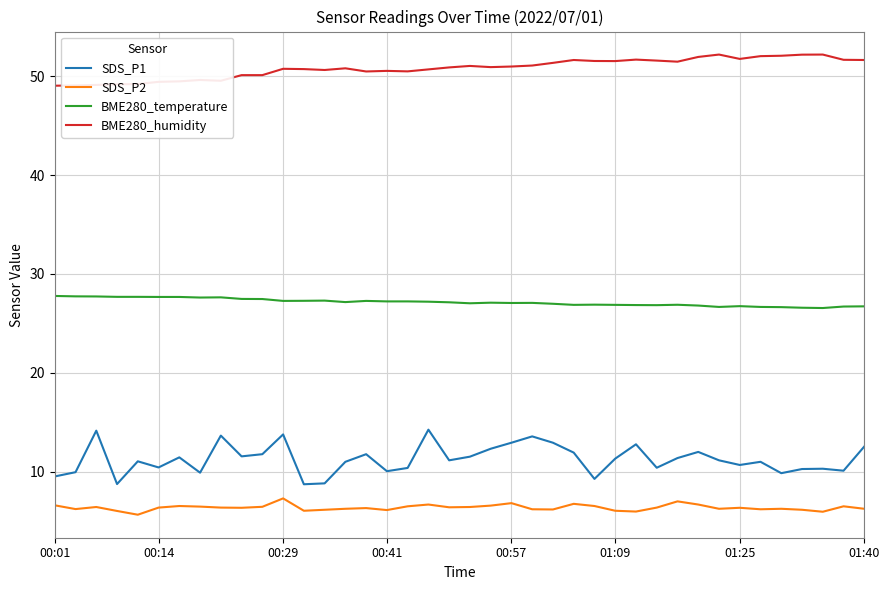

Does the chart have visible grid lines?

Yes